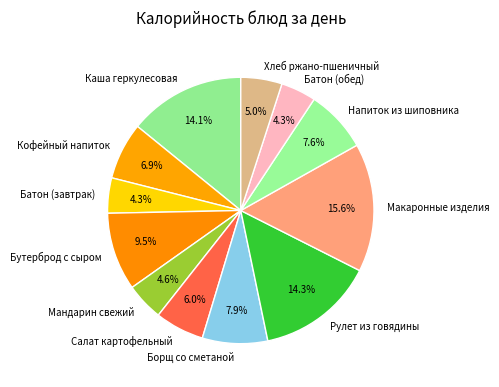

What is the largest slice in the pie chart?

Макаронные изделия